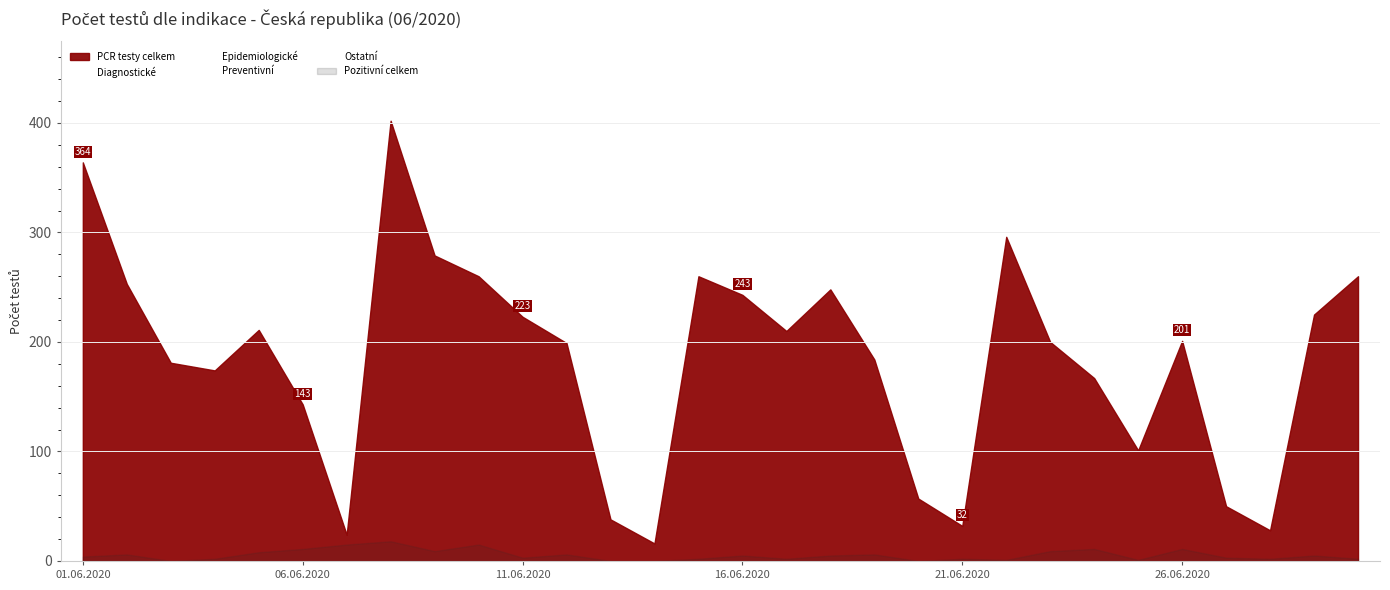

What is the difference between the maximum and minimum values in the Epidemiologické series?

172